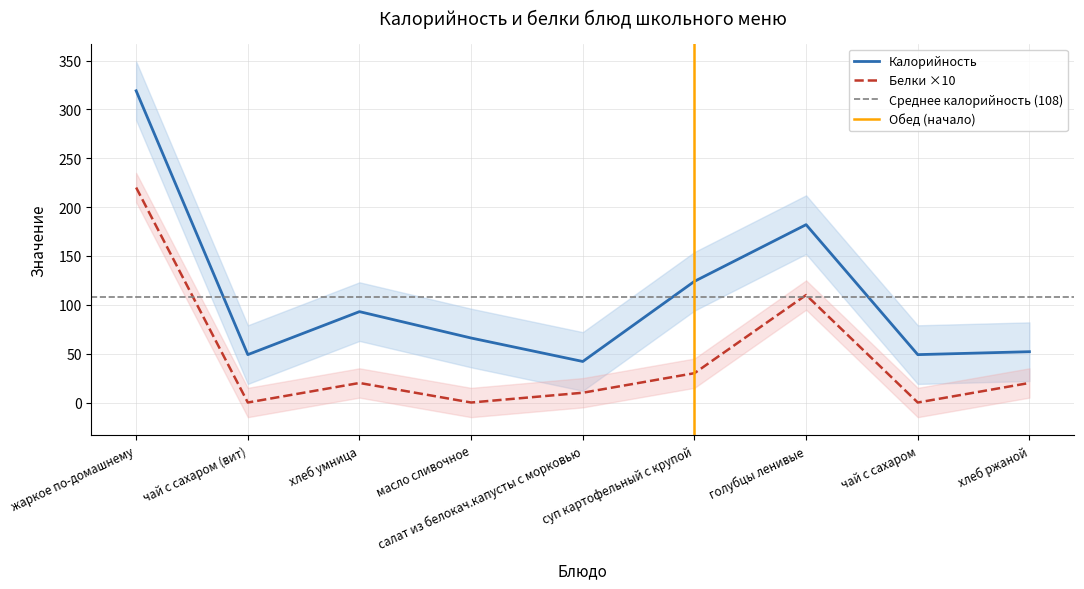

How many data points does each series have?

9